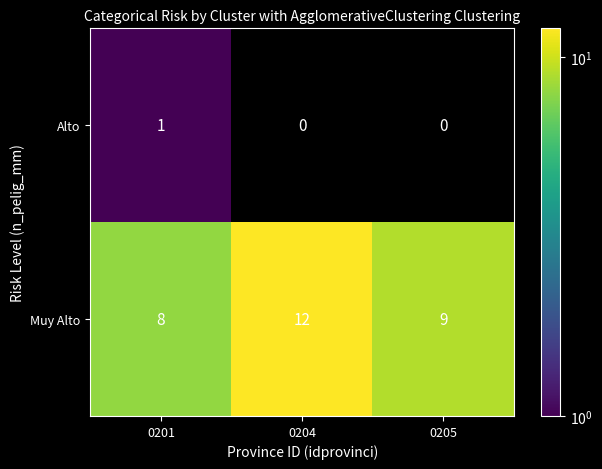

List the series in order of their overall mean, lowest first.

Alto, Muy Alto